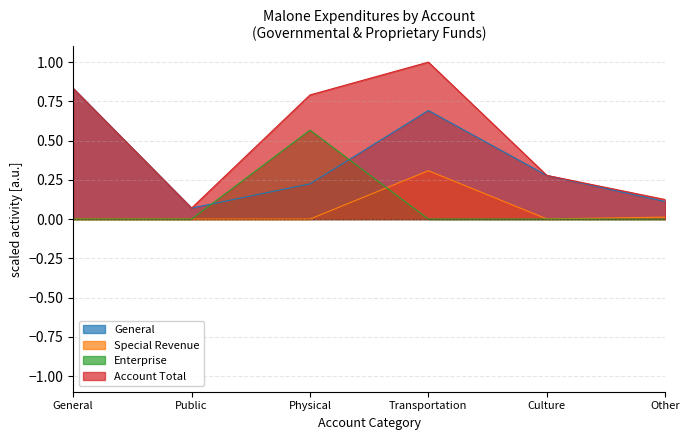

Which category has the highest value across all series?

Transportation